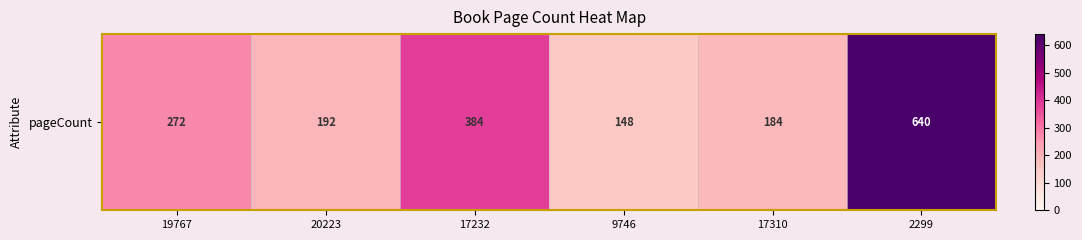

The chart shows a value of 184 at 17310. True or false?

True